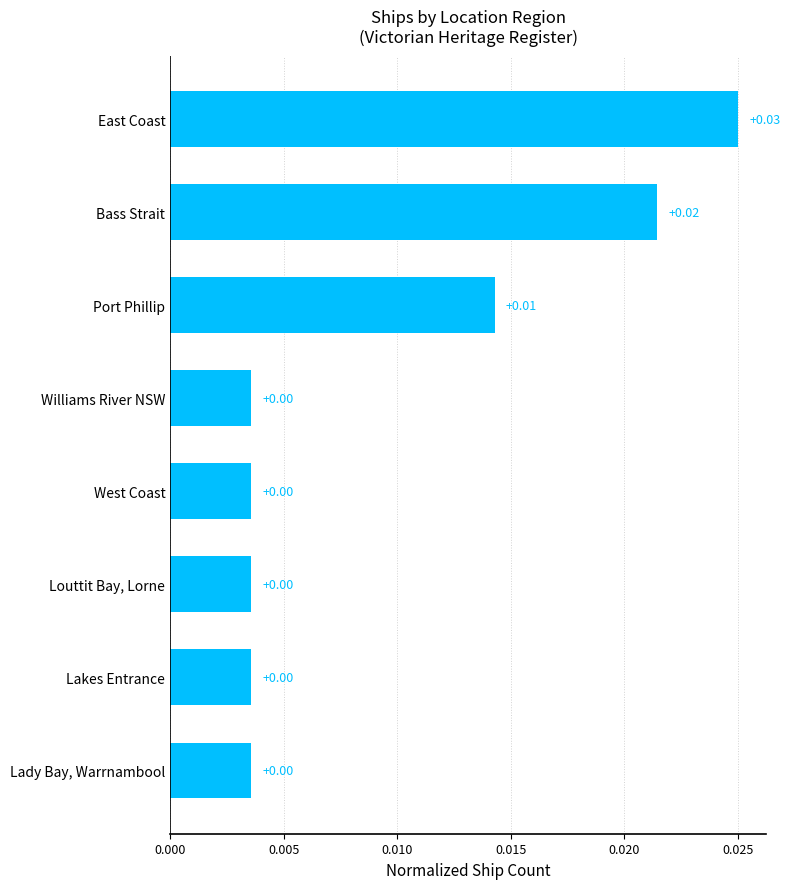

At which category does the chart reach its peak across all series?

East Coast